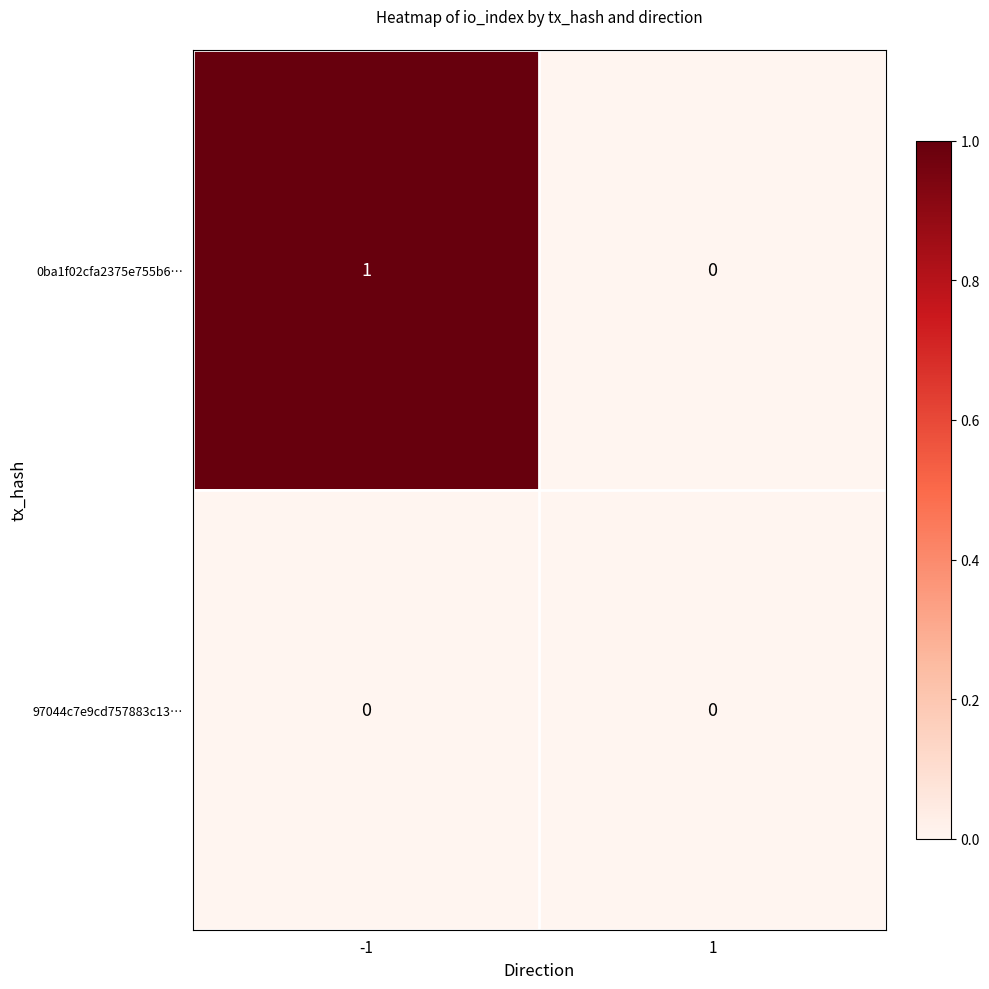

At -1, list the series in order from largest to smallest.

0ba1f02cfa2375e755b6…, 97044c7e9cd757883c13…